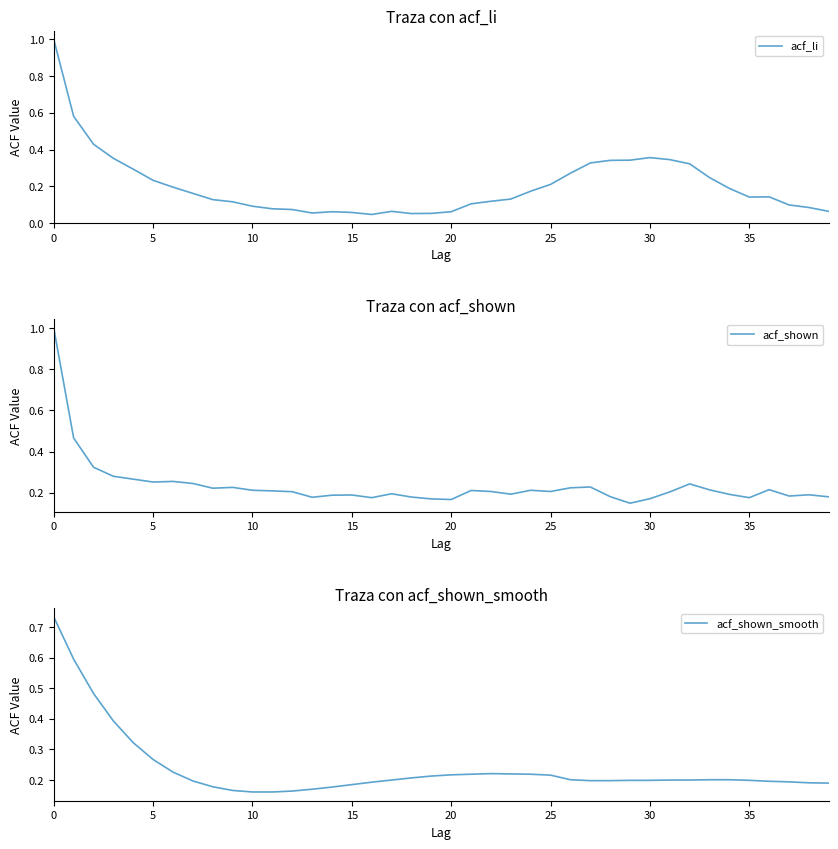

What is the total value across all series at 36?

0.6